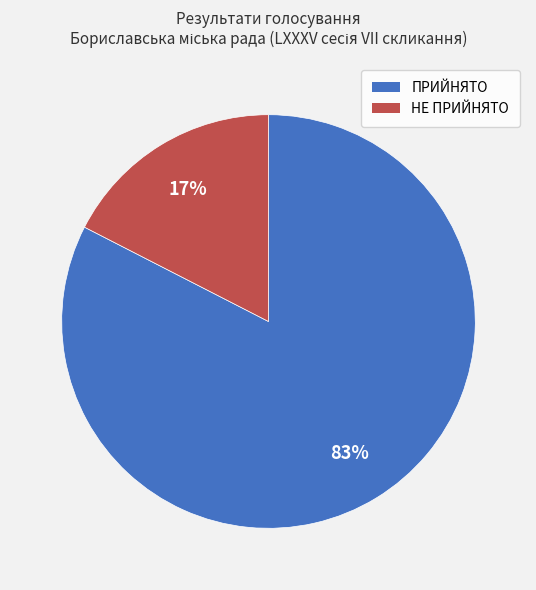

True or false: НЕ ПРИЙНЯТО accounts for 17% of the total.

True